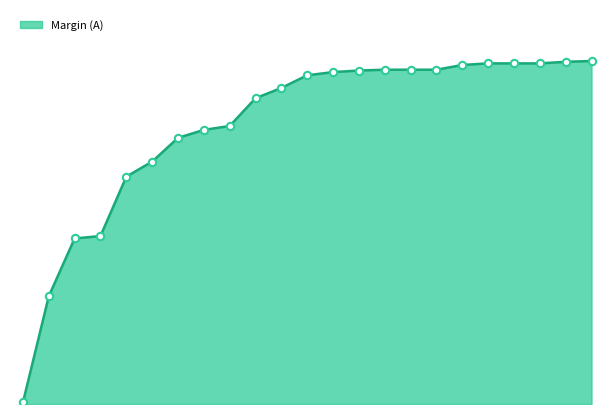

Does the chart have visible grid lines?

No